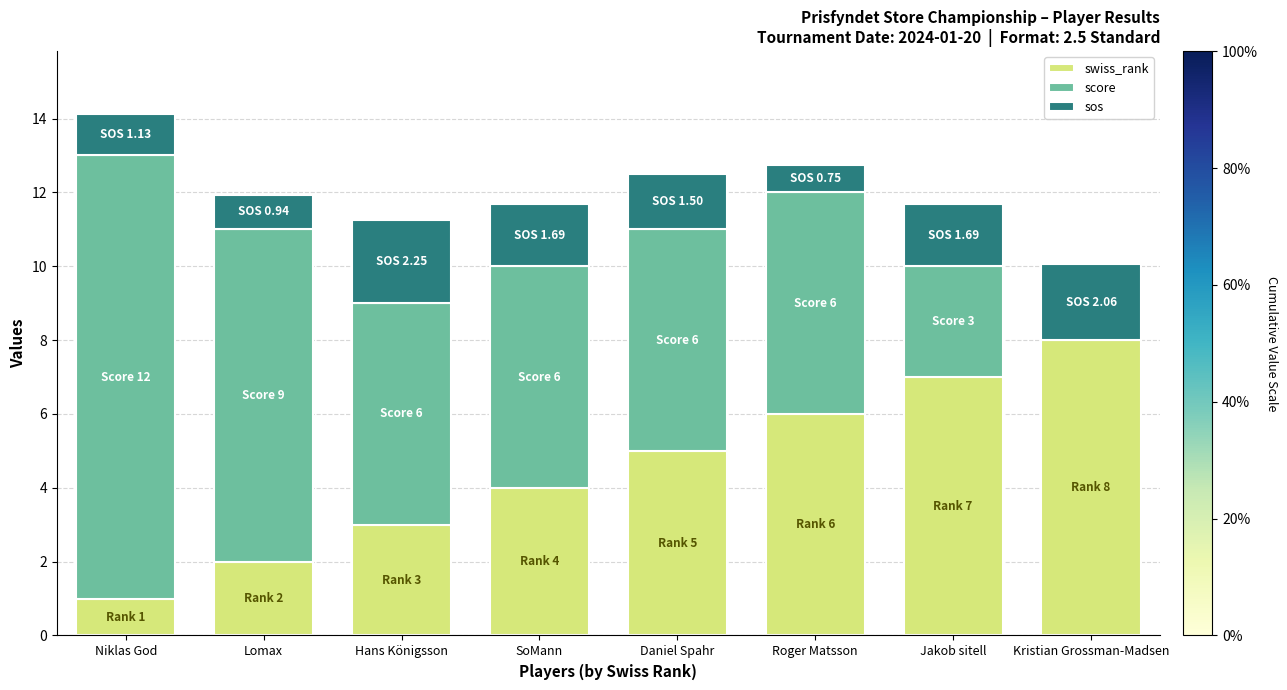

Reading left to right, what are the values for swiss_rank?

Niklas God=1.0	Lomax=2.0	Hans Königsson=3.0	SoMann=4.0	Daniel Spahr=5.0	Roger Matsson=6.0	Jakob sitell=7.0	Kristian Grossman-Madsen=8.0